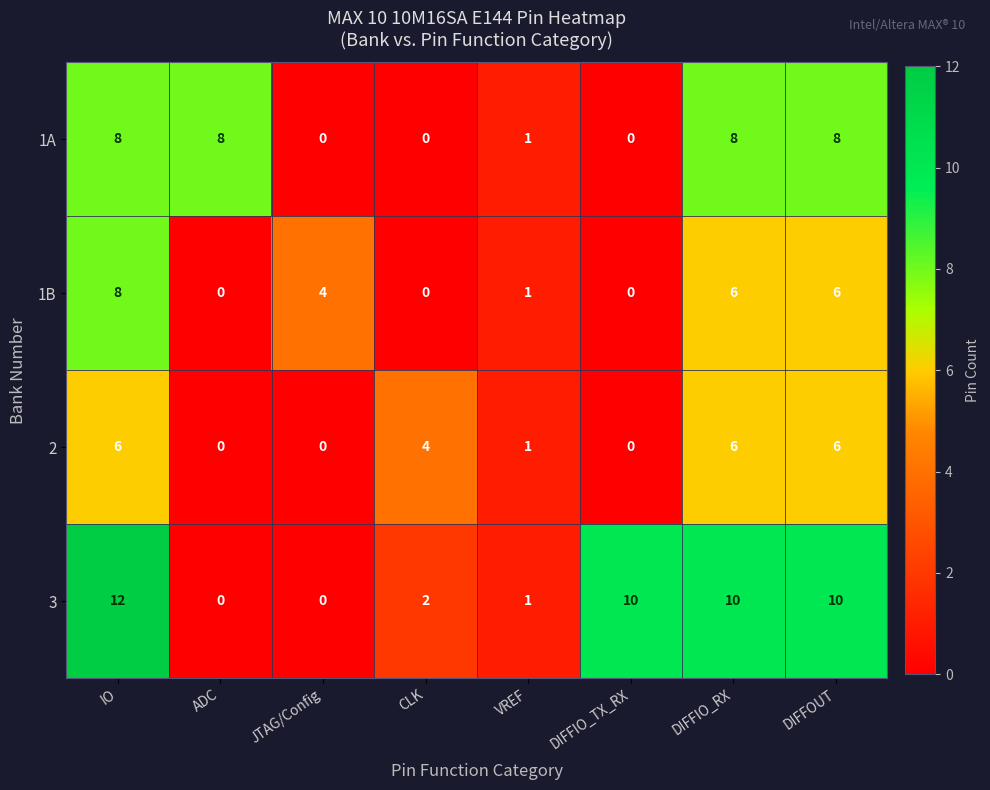

Which series has the largest total across all categories?

3